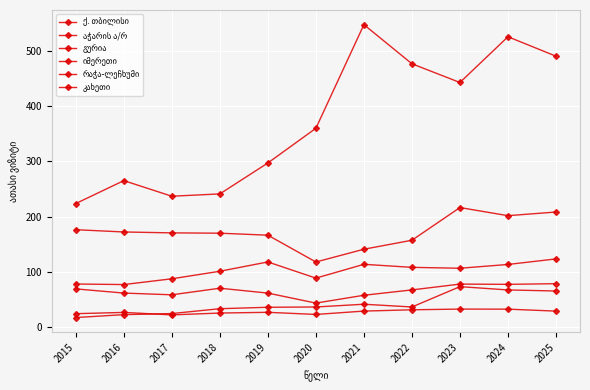

Reading right to left, what are all the values shown in this chart?

ქ. თბილისი: 2025=489.9	2024=525.0	2023=442.4	2022=476.2	2021=546.9	2020=359.6	2019=296.9	2018=241.0	2017=236.8	2016=265.0	2015=223.5
აჭარის ა/რ: 2025=123.5	2024=113.4	2023=106.6	2022=108.2	2021=113.7	2020=88.7	2019=118.0	2018=101.2	2017=87.5	2016=77.1	2015=78.1
გურია: 2025=29.1	2024=32.6	2023=32.8	2022=31.5	2021=29.1	2020=23.1	2019=26.9	2018=25.6	2017=22.3	2016=26.7	2015=24.5
იმერეთი: 2025=208.2	2024=201.6	2023=216.3	2022=157.2	2021=141.0	2020=117.9	2019=166.3	2018=169.9	2017=170.5	2016=172.2	2015=176.2
რაჭა-ლეჩხუმი: 2025=78.7	2024=77.5	2023=77.9	2022=67.4	2021=57.8	2020=43.6	2019=61.7	2018=70.5	2017=58.6	2016=61.7	2015=69.2
კახეთი: 2025=65.4	2024=67.4	2023=73.3	2022=36.6	2021=41.5	2020=36.6	2019=36.0	2018=33.5	2017=24.7	2016=22.7	2015=17.5